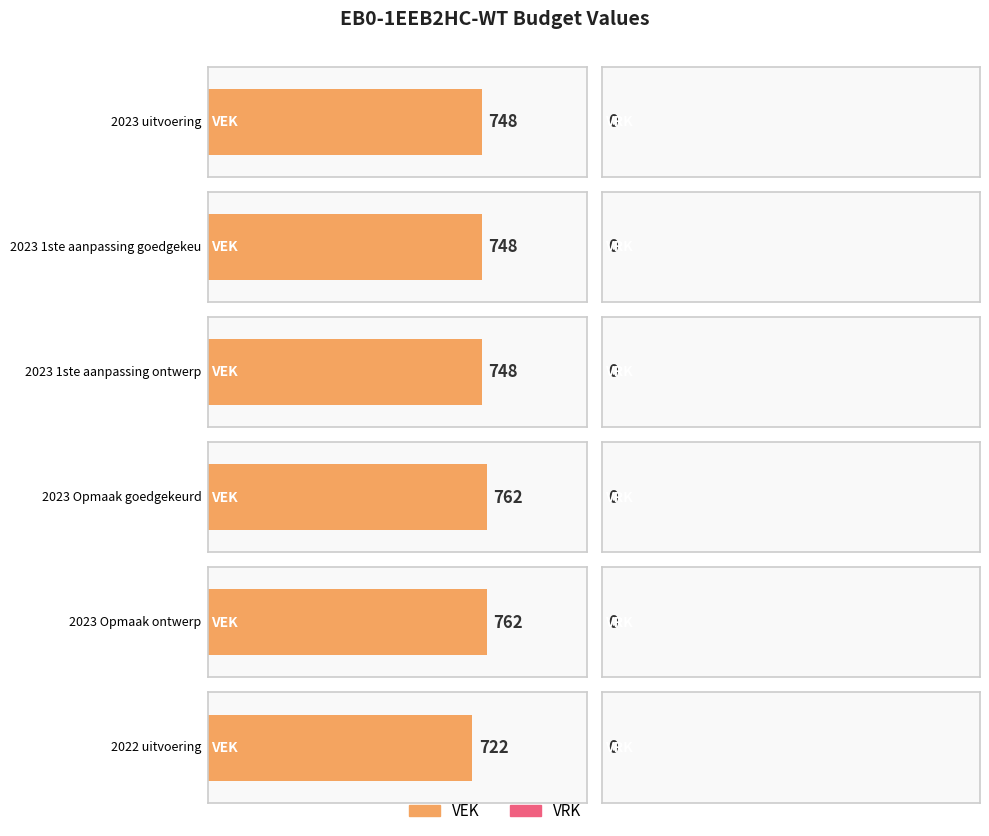

At which label does VRK reach its peak?

2023 uitvoering